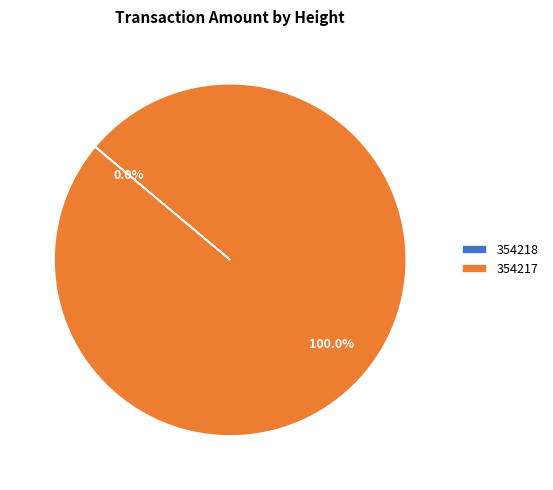

Which slice is the largest?

354217